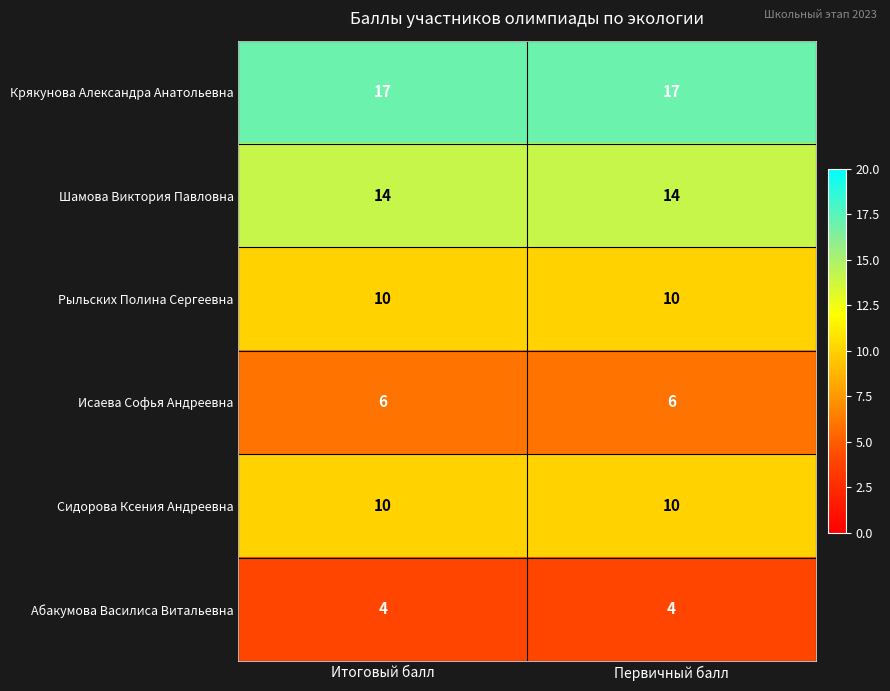

The Абакумова Василиса Витальевна series shows 7 at Итоговый балл. True or false?

False